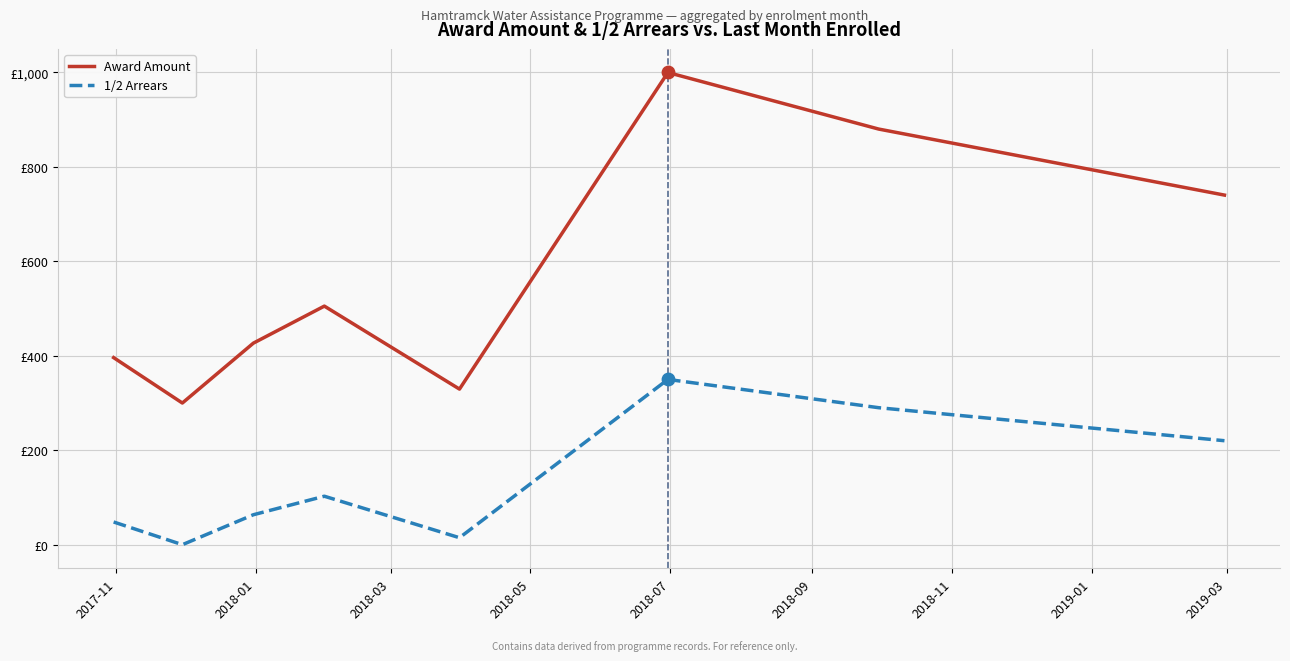

What are all the series names shown in the legend?

Award Amount, 1/2 Arrears